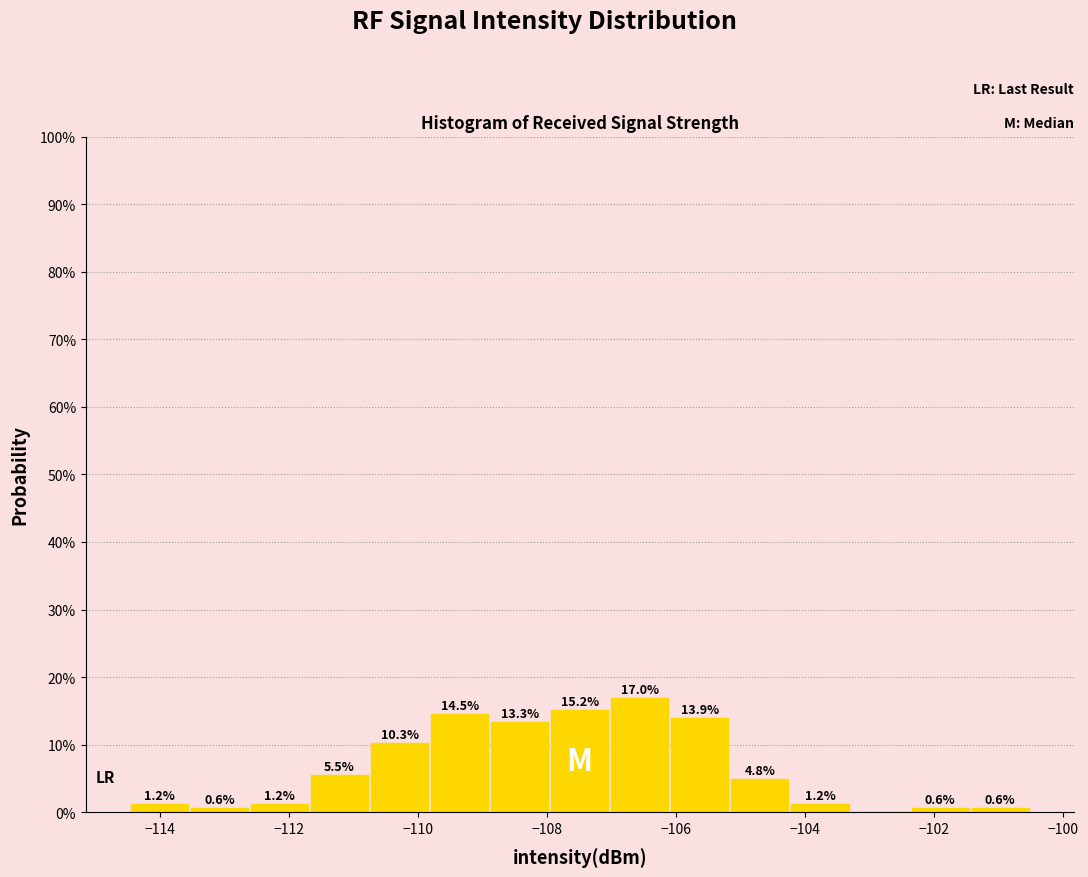

Which range on the x-axis has the tallest bar?

-107.0 to -106.0